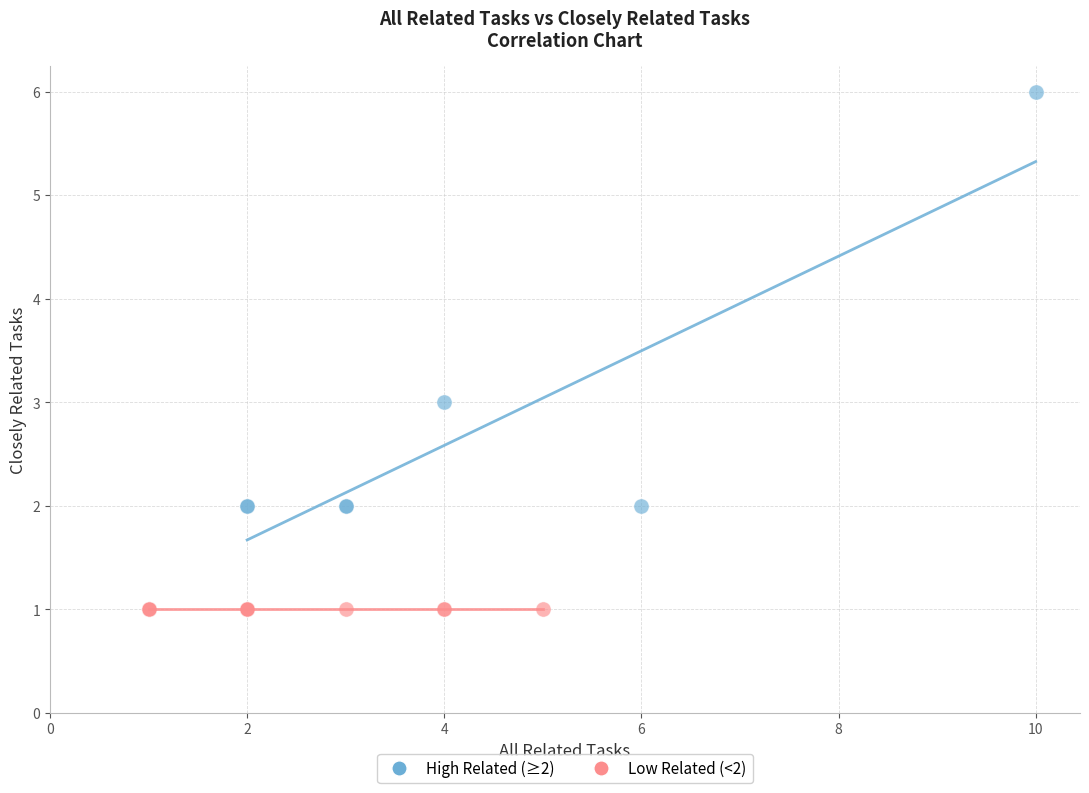

Which series contains the lowest Y value?

Low Related (<2)